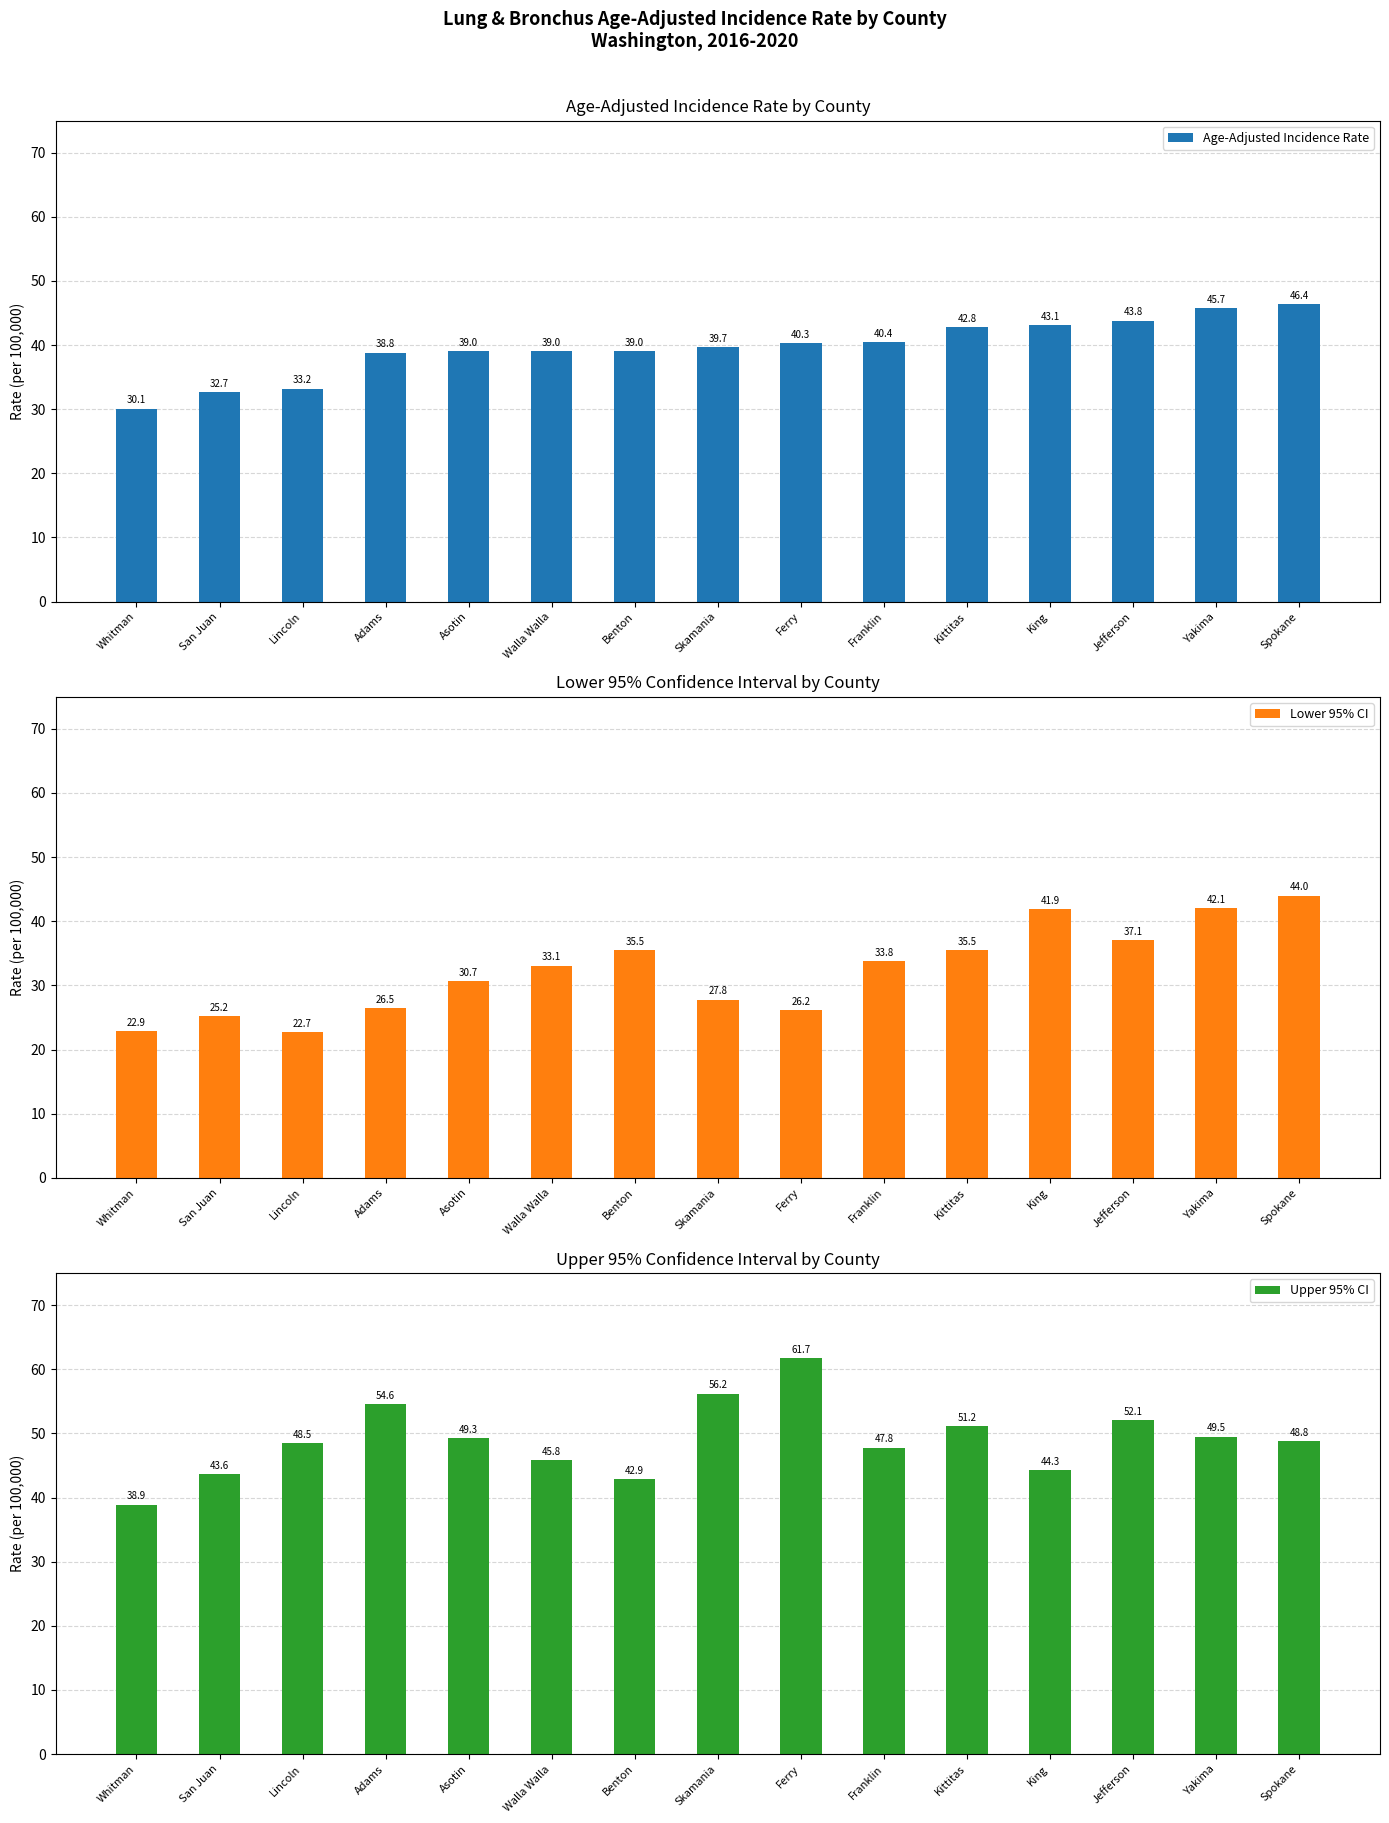

Rank the series by their average value, from lowest to highest.

Lower 95% CI, Age-Adjusted Incidence Rate, Upper 95% CI